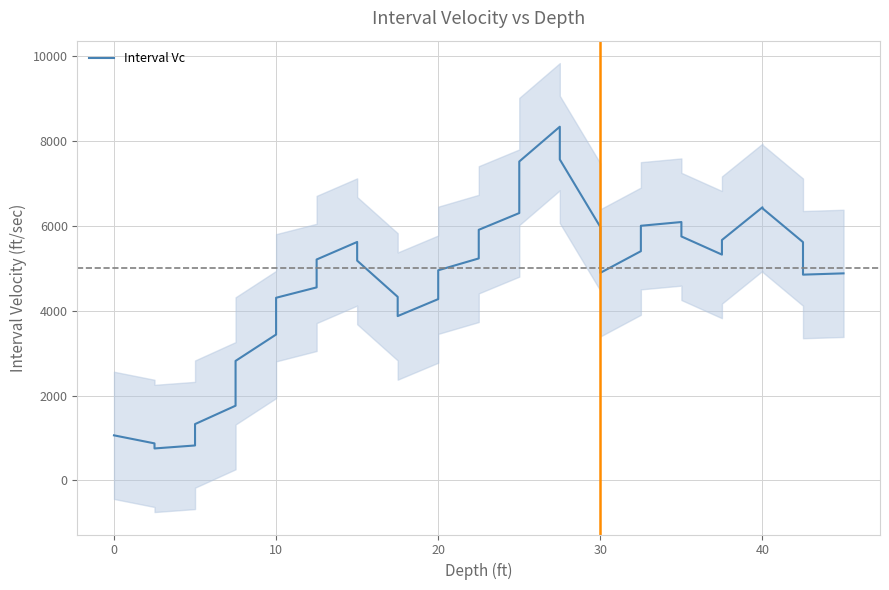

Count the number of values greater than 5209.

18